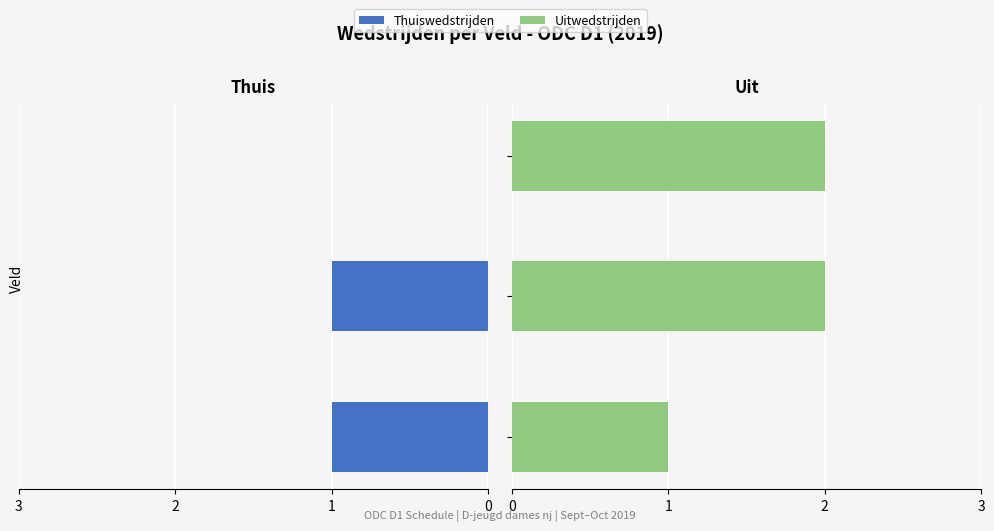

What is the sum of all Thuiswedstrijden values?

2